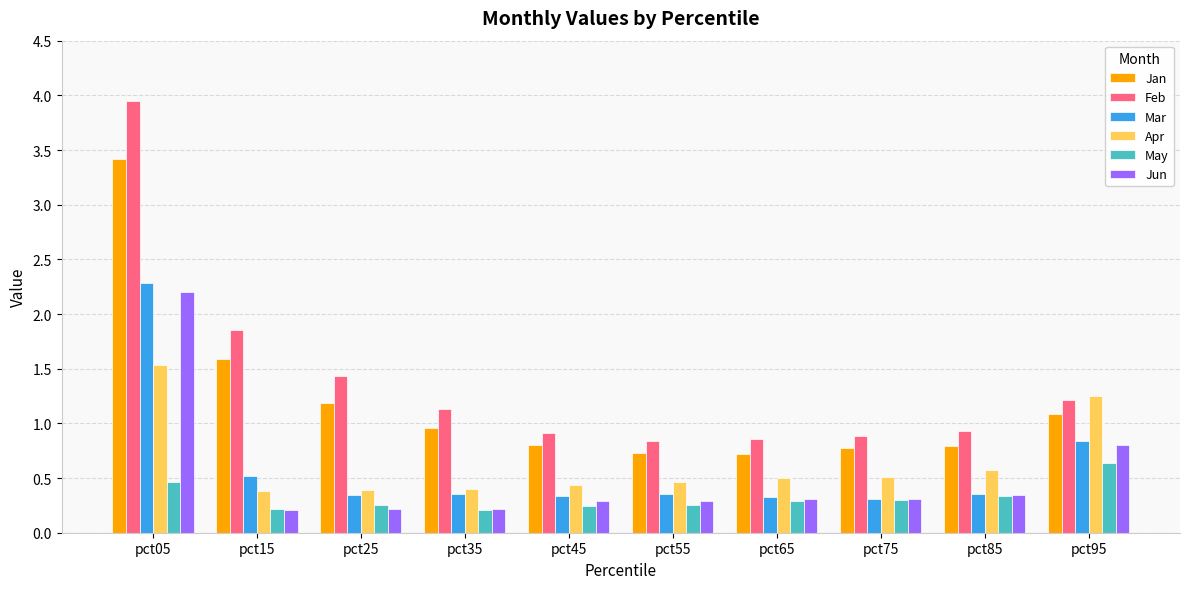

What is the value of the Jan bar at the 9th from the left?

0.8